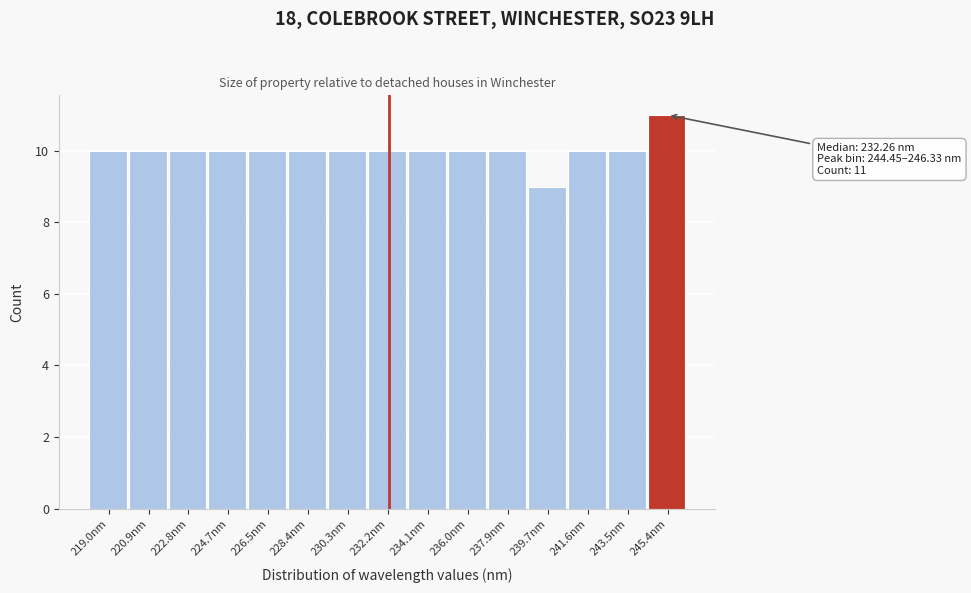

Which range on the x-axis has the tallest bar?

244.4 to 246.4